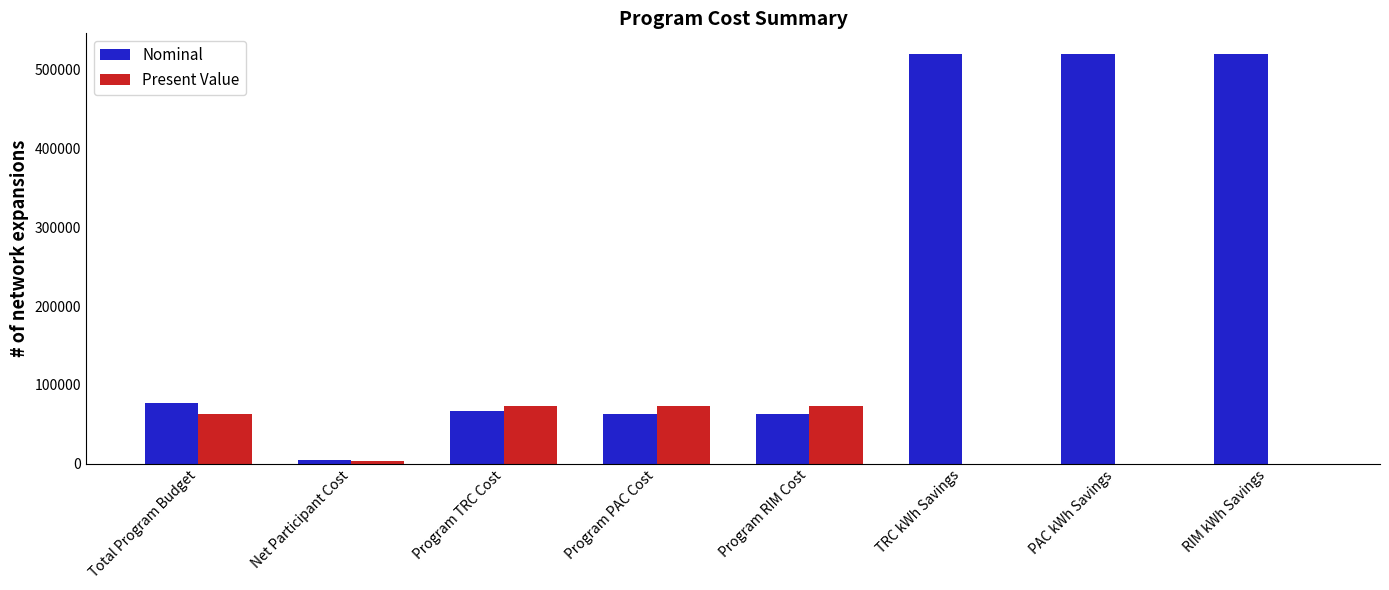

Is the value of Present Value at PAC kWh Savings greater than the value of Nominal at RIM kWh Savings?

No